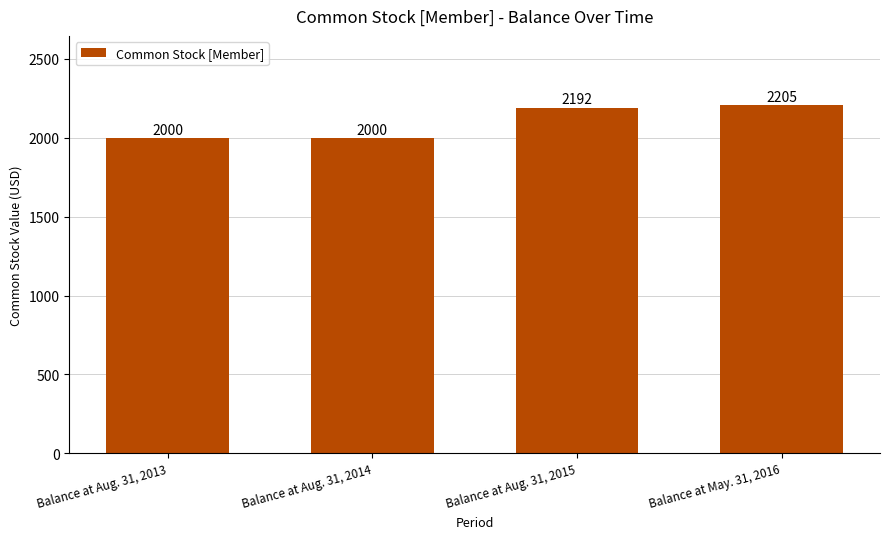

What is the difference between the maximum and minimum values?

205